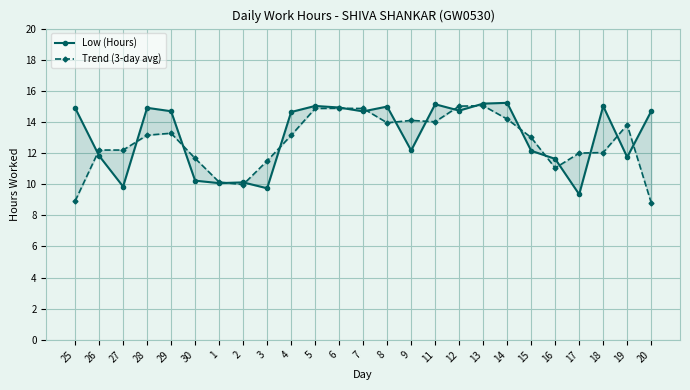

At which label is Trend (3-day avg) closest to 11?

16